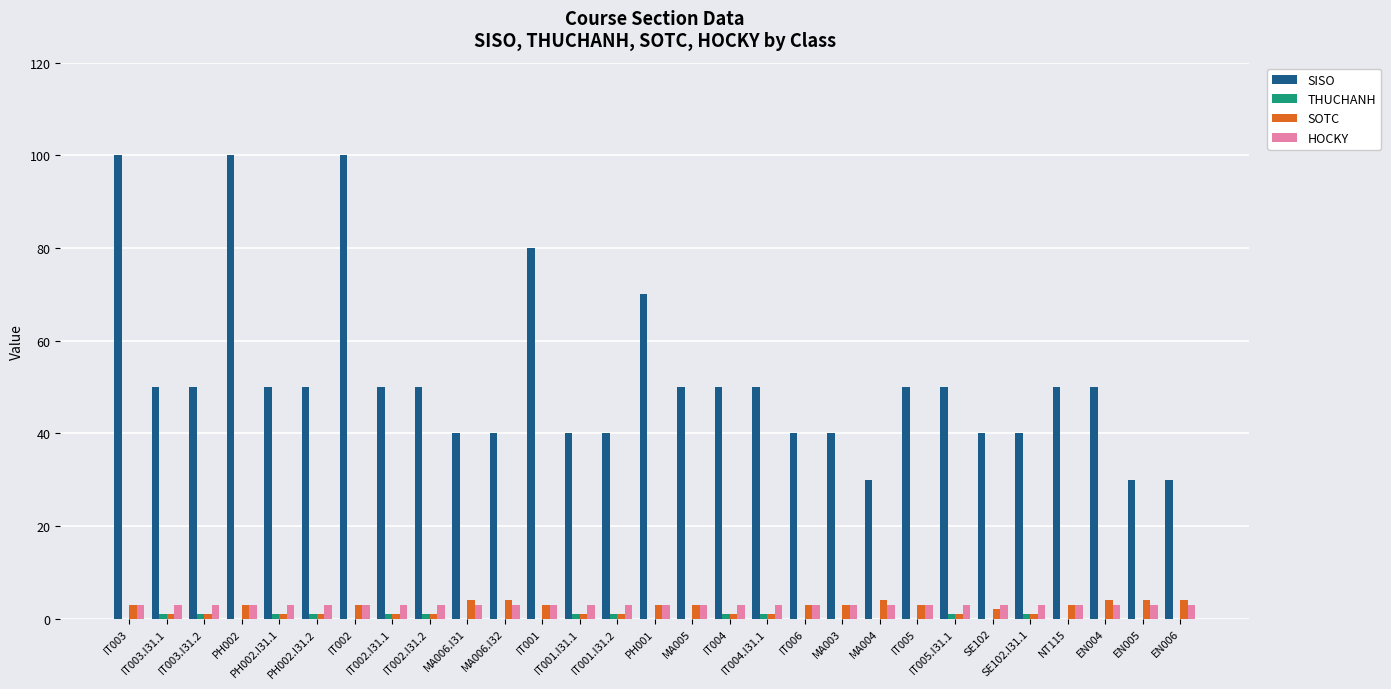

What is the sum of all HOCKY values?

87